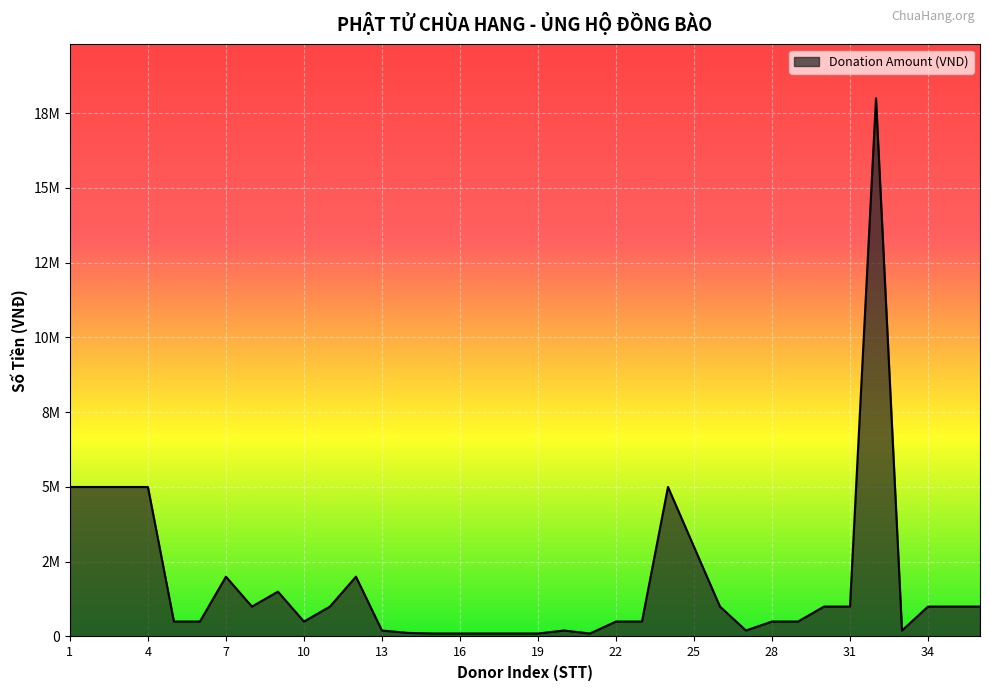

Is this an area chart (filled region under the line)?

Yes